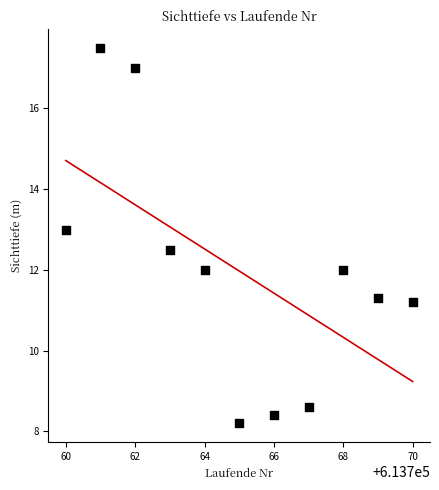

What is the range of Y values (max minus min)?

9.3